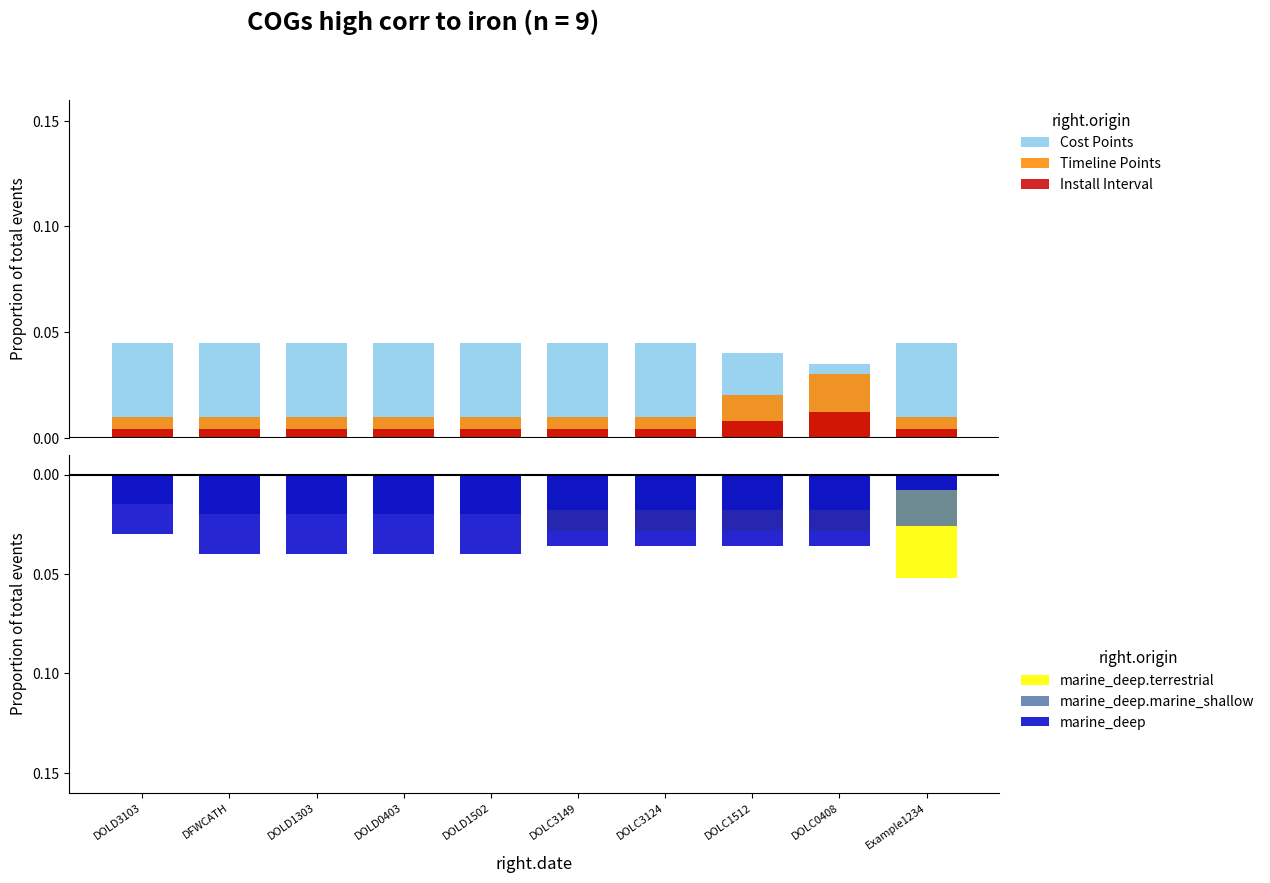

How many groups of bars are there?

10